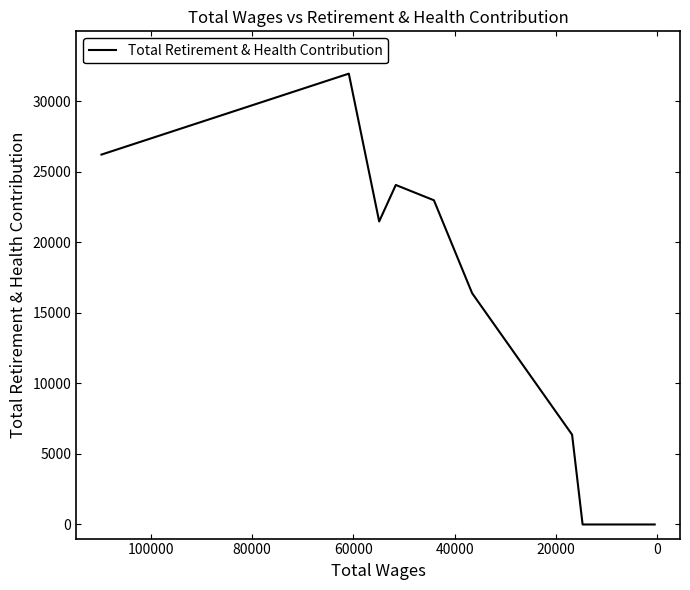

How many values are below 16396?

5